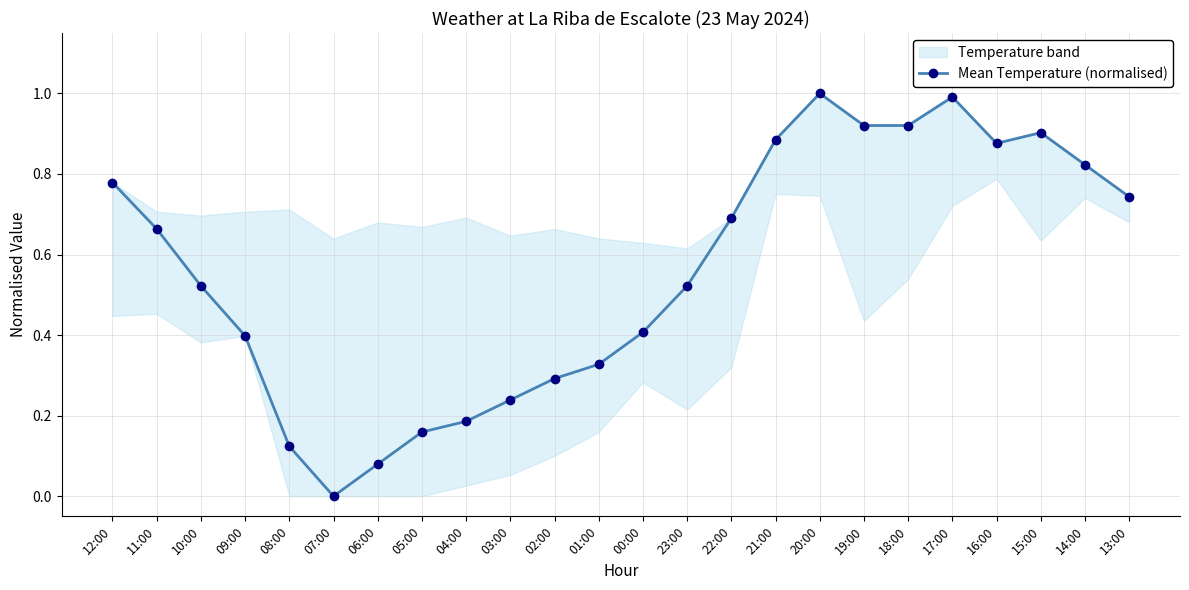

How many interior local valleys (lower than both neighbors) does the data have?

2